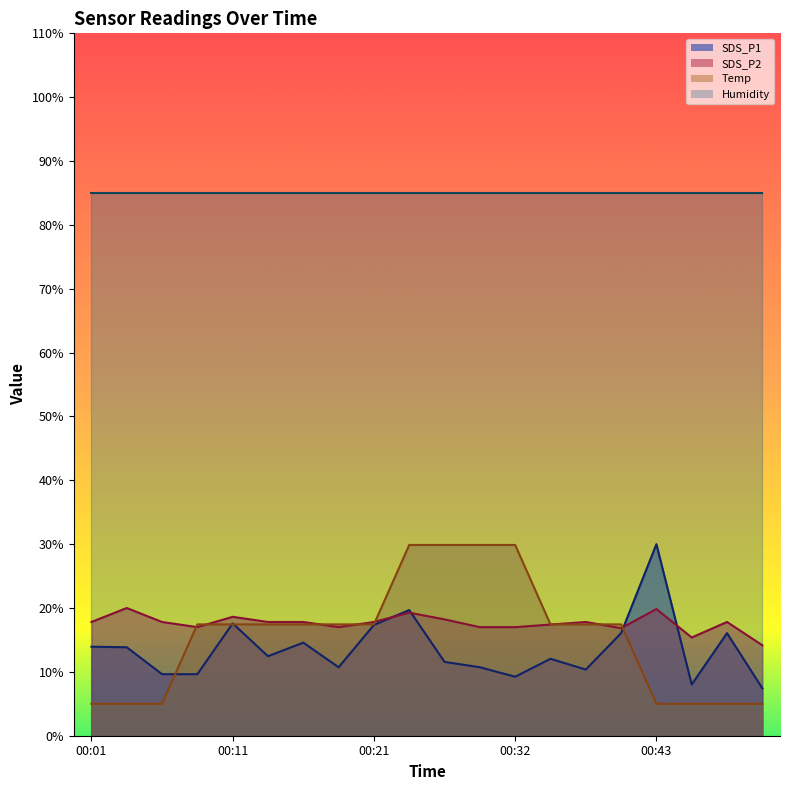

List the labels in order of SDS_P2 value, largest first.

00:04, 00:43, 00:24, 00:11, 00:27, 00:01, 00:06, 00:14, 00:16, 00:21, 00:38, 00:48, 00:35, 00:09, 00:19, 00:30, 00:32, 00:40, 00:45, 00:50